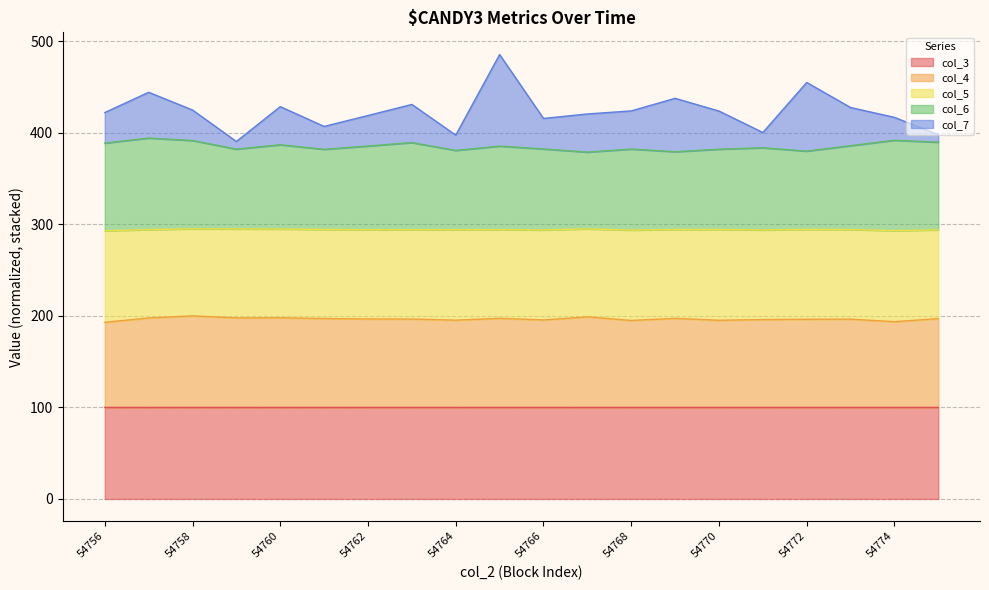

True or false: col_3 and col_4 cross at least once.

False